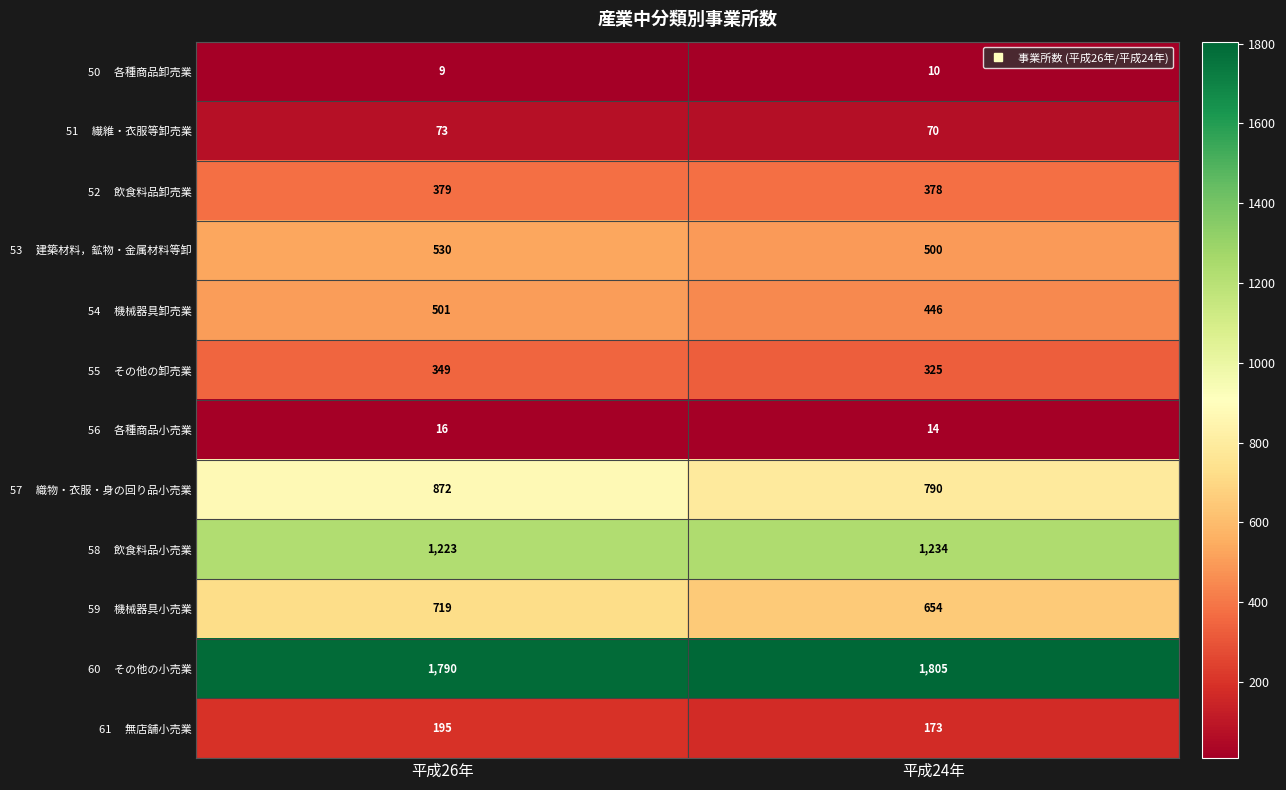

What is the difference between the highest and lowest values at 平成24年?

1795